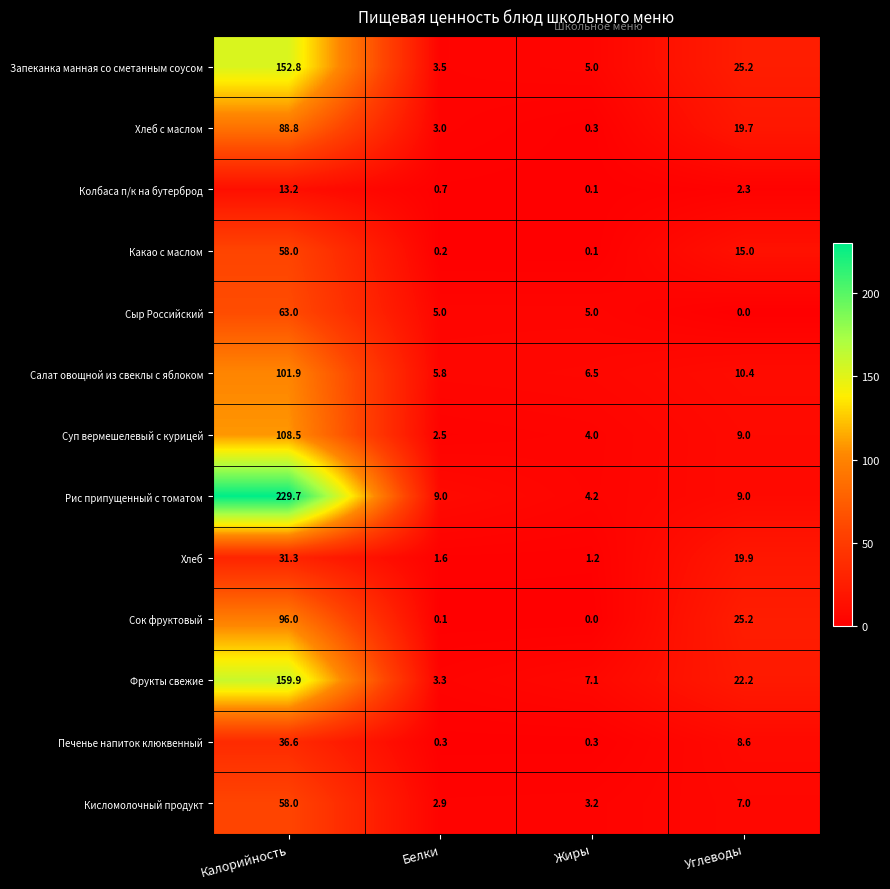

Which series has the largest total across all categories?

Рис припущенный с томатом